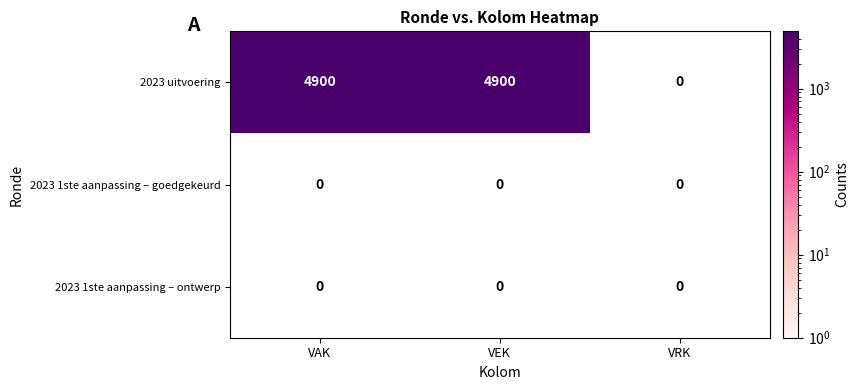

Reading right to left, what are all the values shown in this chart?

2023 uitvoering: VRK=0	VEK=4900	VAK=4900
2023 1ste aanpassing – goedgekeurd: VRK=0	VEK=0	VAK=0
2023 1ste aanpassing – ontwerp: VRK=0	VEK=0	VAK=0